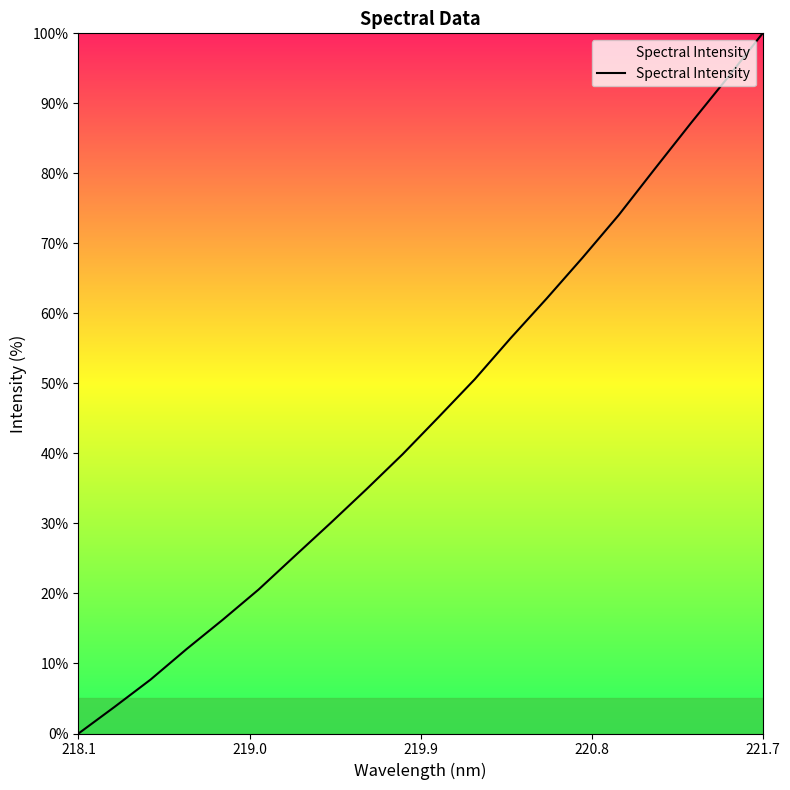

What is the greatest value displayed?

100.0